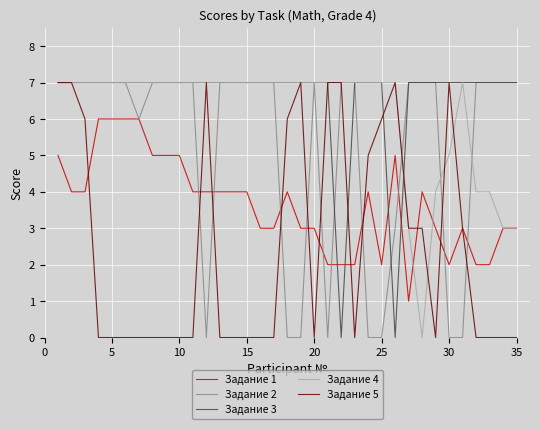

Reading left to right, extract all data points from this chart.

Задание 1: 5	4	4	6	6	6	6	5	5	5	4	4	4	4	4	3	3	4	3	3	2	2	2	4	2	5	1	4	3	2	3	2	2	3	3
Задание 2: 7	7	7	7	7	7	6	7	7	7	7	0	7	7	7	7	7	0	0	7	0	7	7	0	0	3	7	7	7	0	0	7	7	7	7
Задание 3: 7	7	7	7	7	7	7	7	7	7	7	7	7	7	7	7	7	7	7	7	7	0	7	7	7	0	7	7	7	7	7	7	7	7	7
Задание 4: 7	7	7	7	7	7	7	7	7	7	7	7	7	7	7	7	7	7	7	7	7	7	7	7	7	7	3	0	4	5	7	4	4	3	3
Задание 5: 7	7	6	0	0	0	0	0	0	0	0	7	0	0	0	0	0	6	7	0	7	7	0	5	6	7	3	3	0	7	3	0	0	0	0